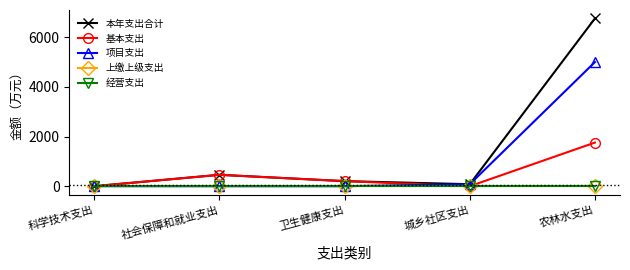

Is it true that 项目支出 equals 80.9 at 城乡社区支出?

True